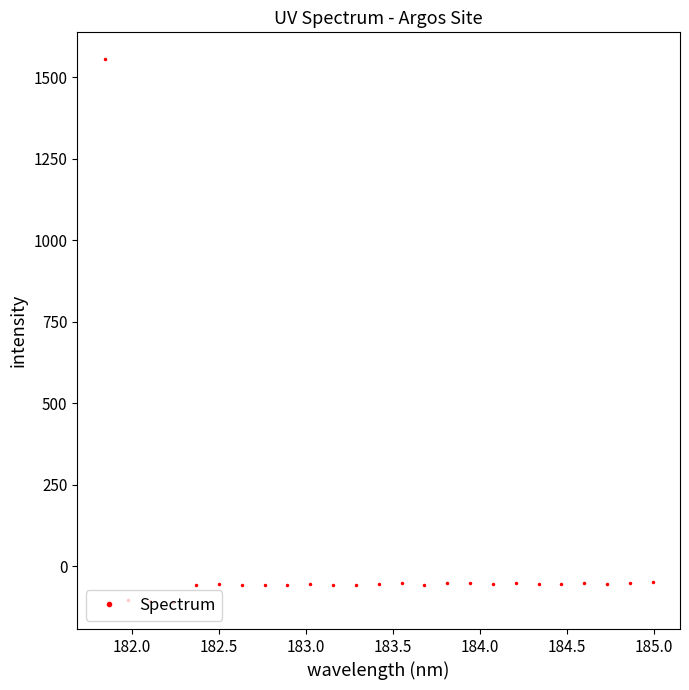

True or false: there are more than 1 points higher than both neighbors.

True